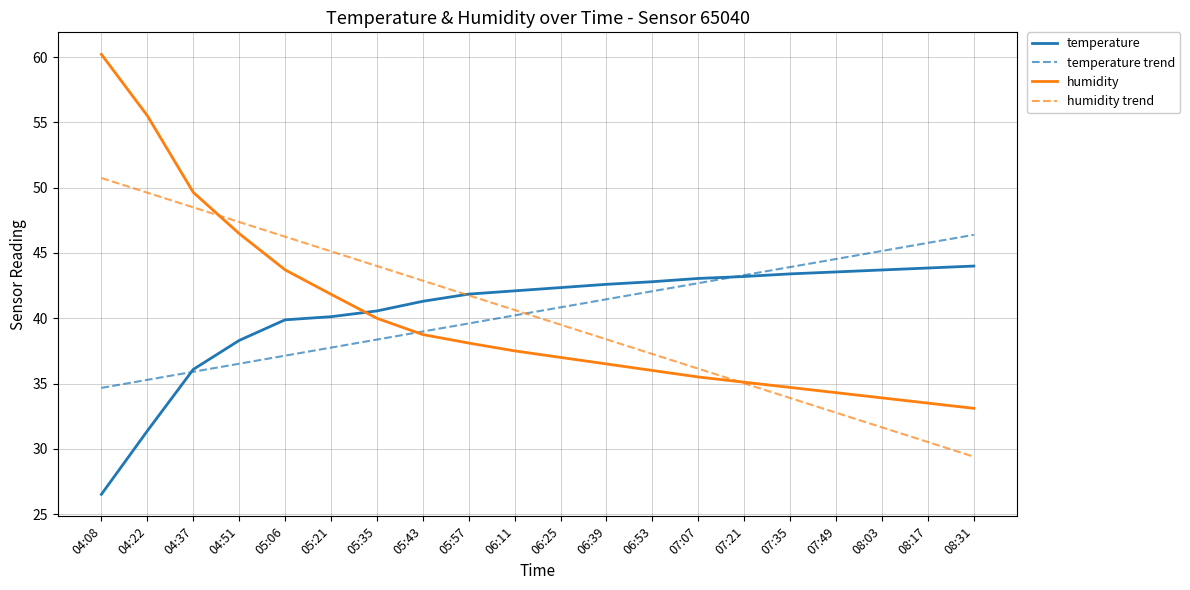

True or false: humidity trend and temperature cross at least once.

True